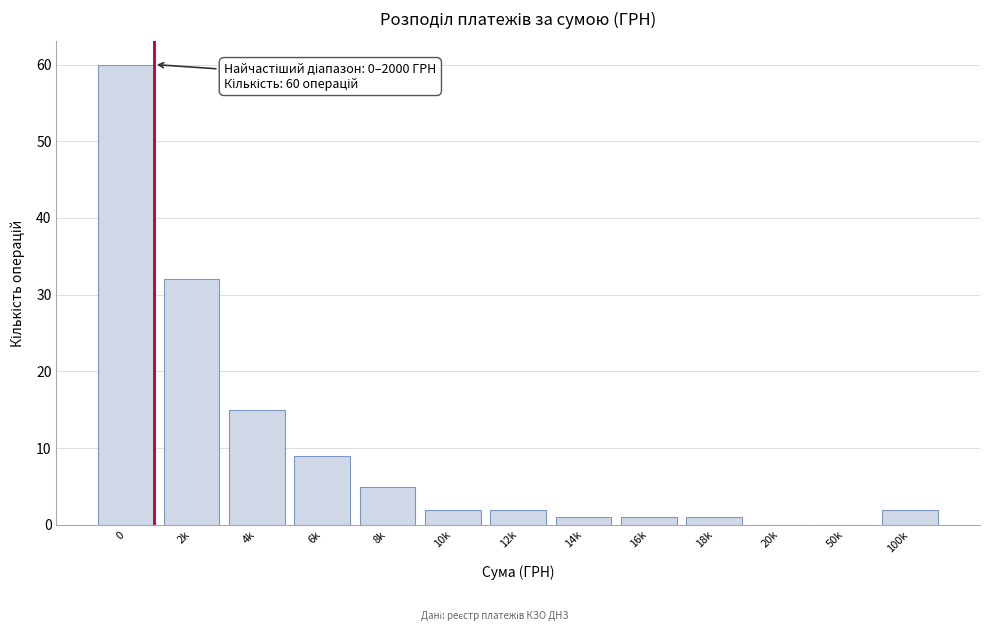

Reading left to right, list all the values displayed in this chart.

0=60	2k=32	4k=15	6k=9	8k=5	10k=2	12k=2	14k=1	16k=1	18k=1	20k=0	50k=0	100k=2